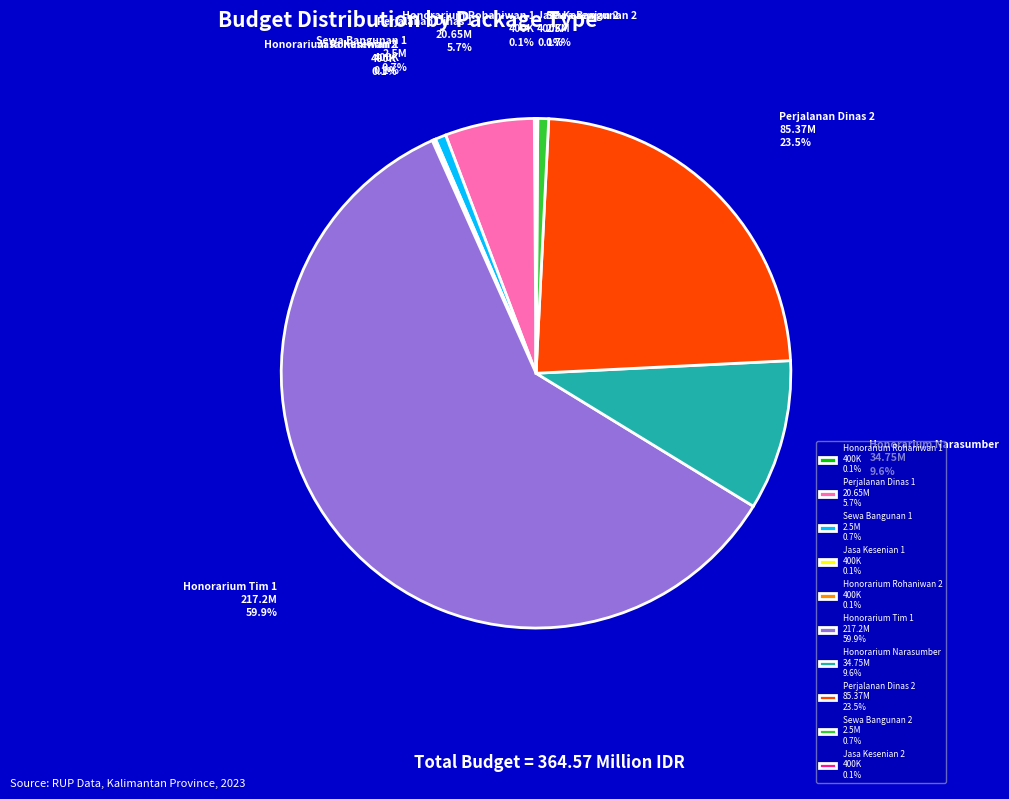

Does SEKRETARIAT DAERAH
(Perjalanan Dinas 2) represent more than half of the total?

No